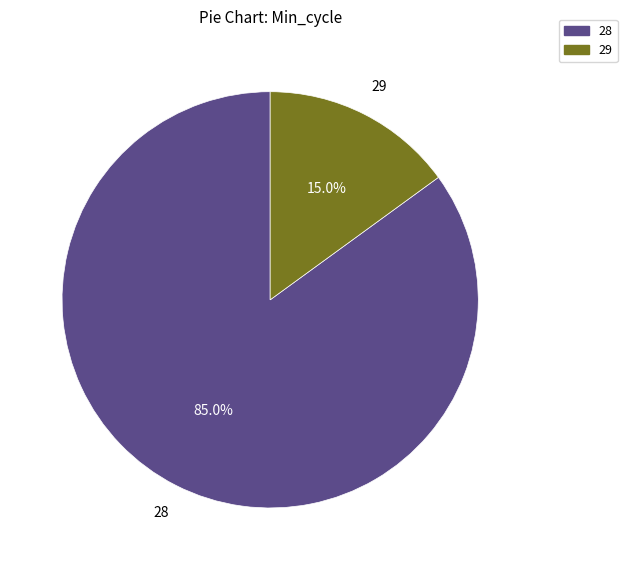

Is there any slice that represents more than half of the pie?

Yes